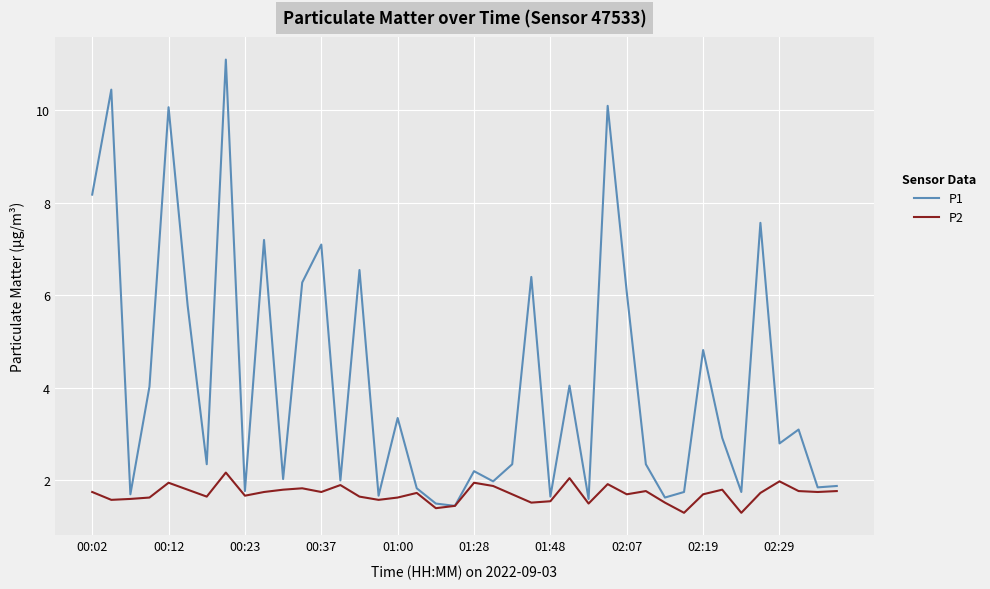

Rank the series by their average value, from lowest to highest.

P2, P1